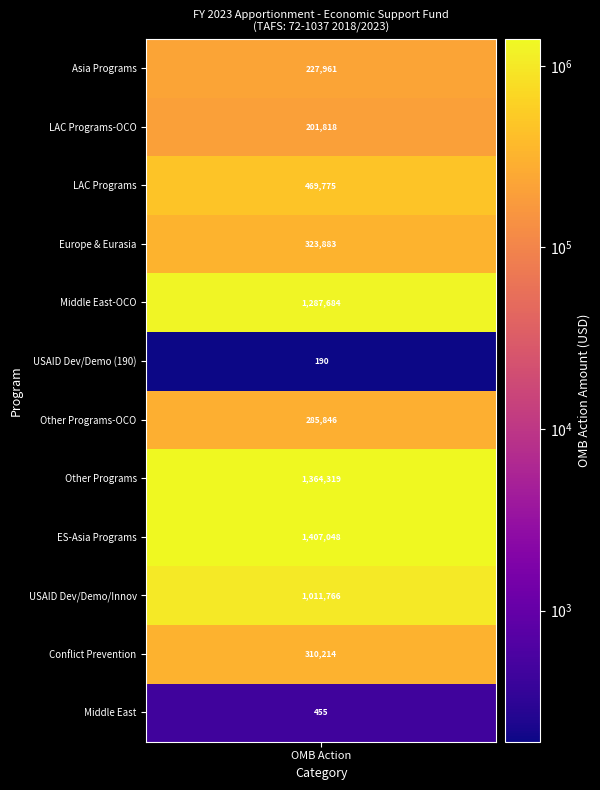

What is the difference between the second highest and second lowest values?

1363864